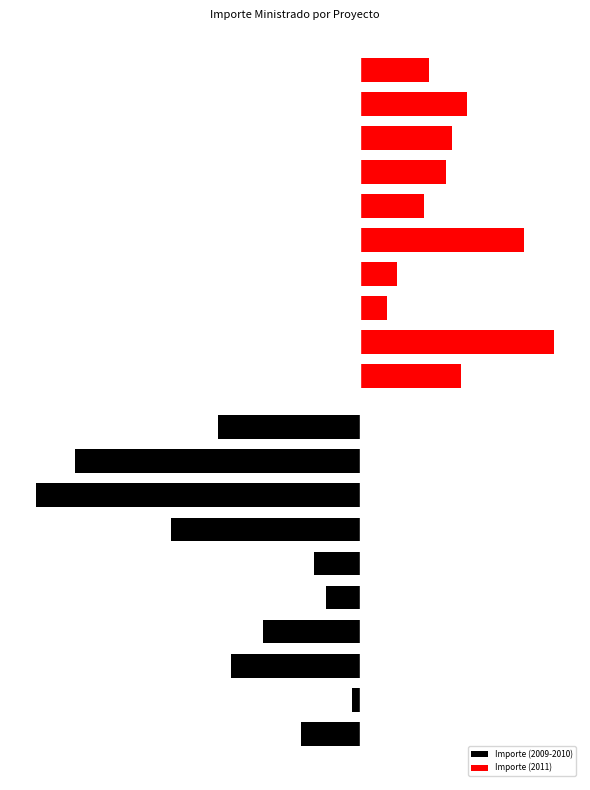

Which has a higher value, 4 or 2?

4